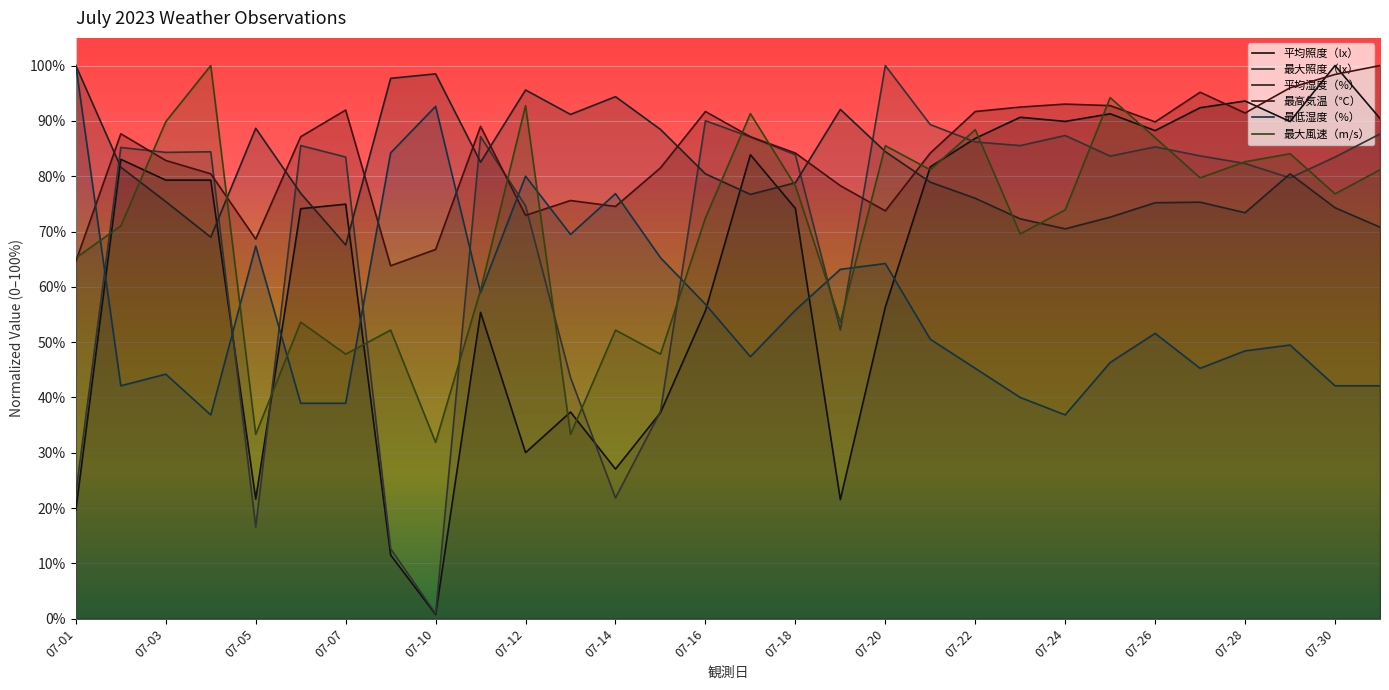

True or false: 平均照度（lx） has more than 1 points higher than both neighbors.

True